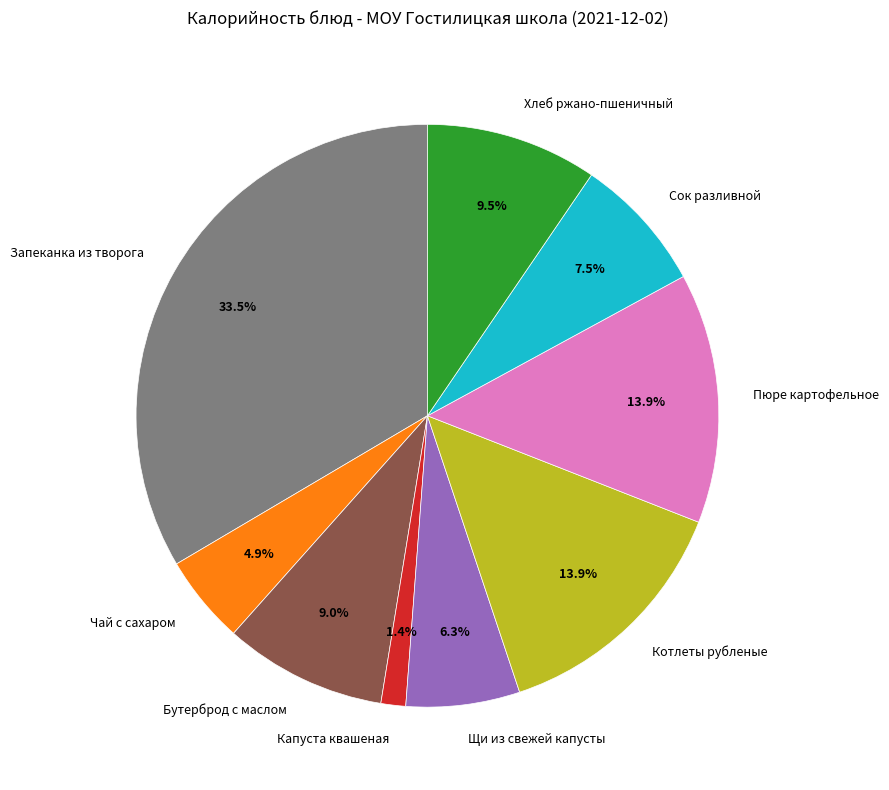

Does any single category account for the majority?

No